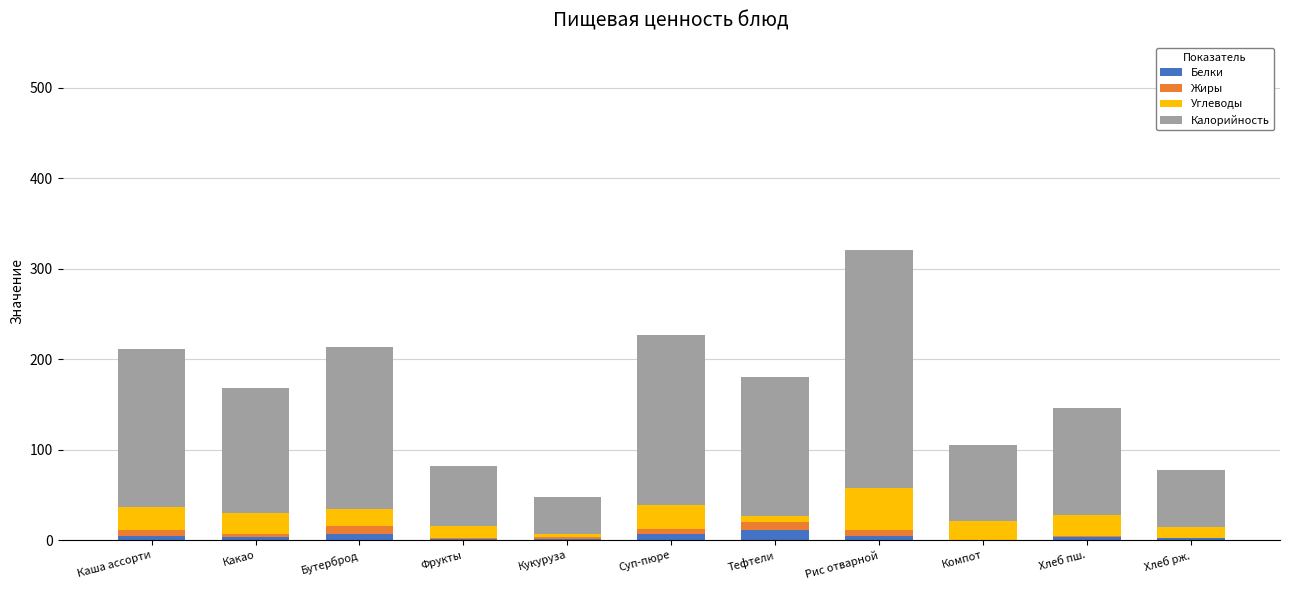

At which category is the sum across all series the highest?

Рис отварной